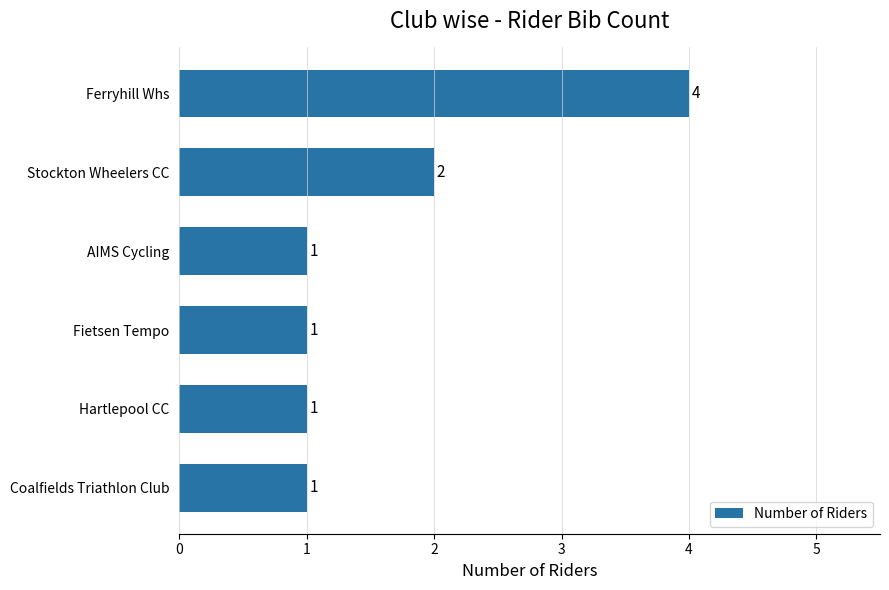

How many distinct data groups are displayed?

1